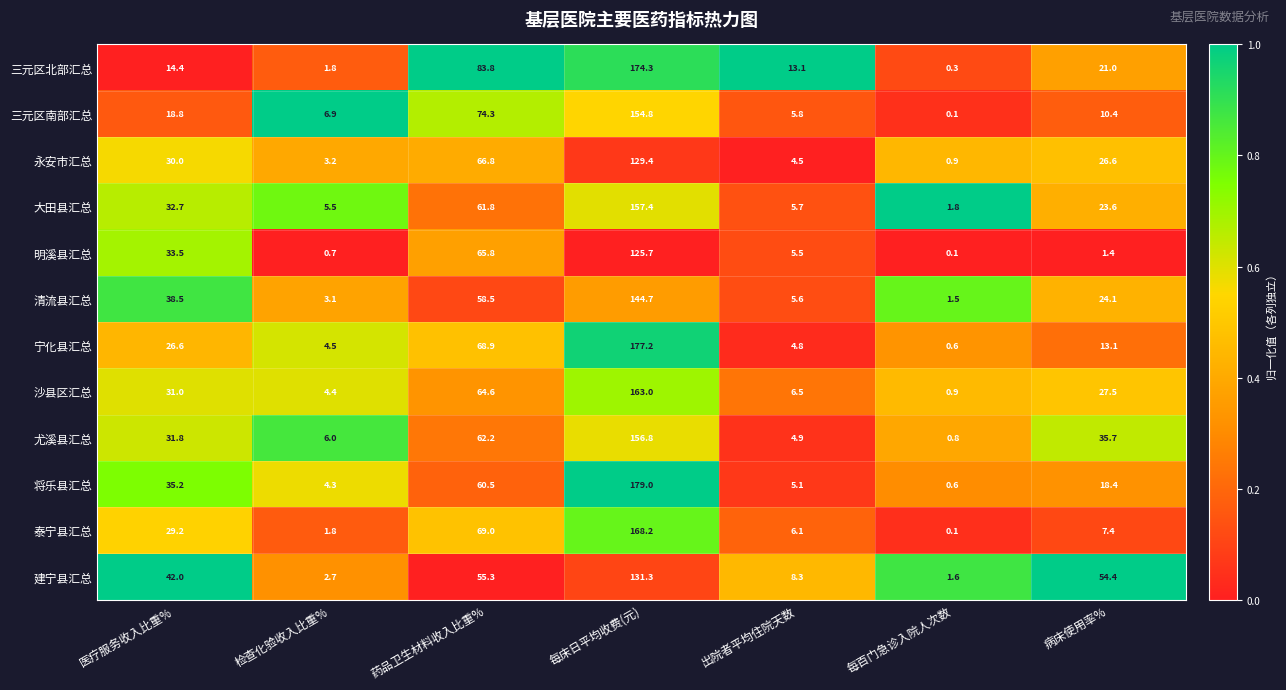

List the series in order of their peak value, lowest first.

明溪县汇总, 永安市汇总, 建宁县汇总, 清流县汇总, 三元区南部汇总, 尤溪县汇总, 大田县汇总, 沙县区汇总, 泰宁县汇总, 三元区北部汇总, 宁化县汇总, 将乐县汇总